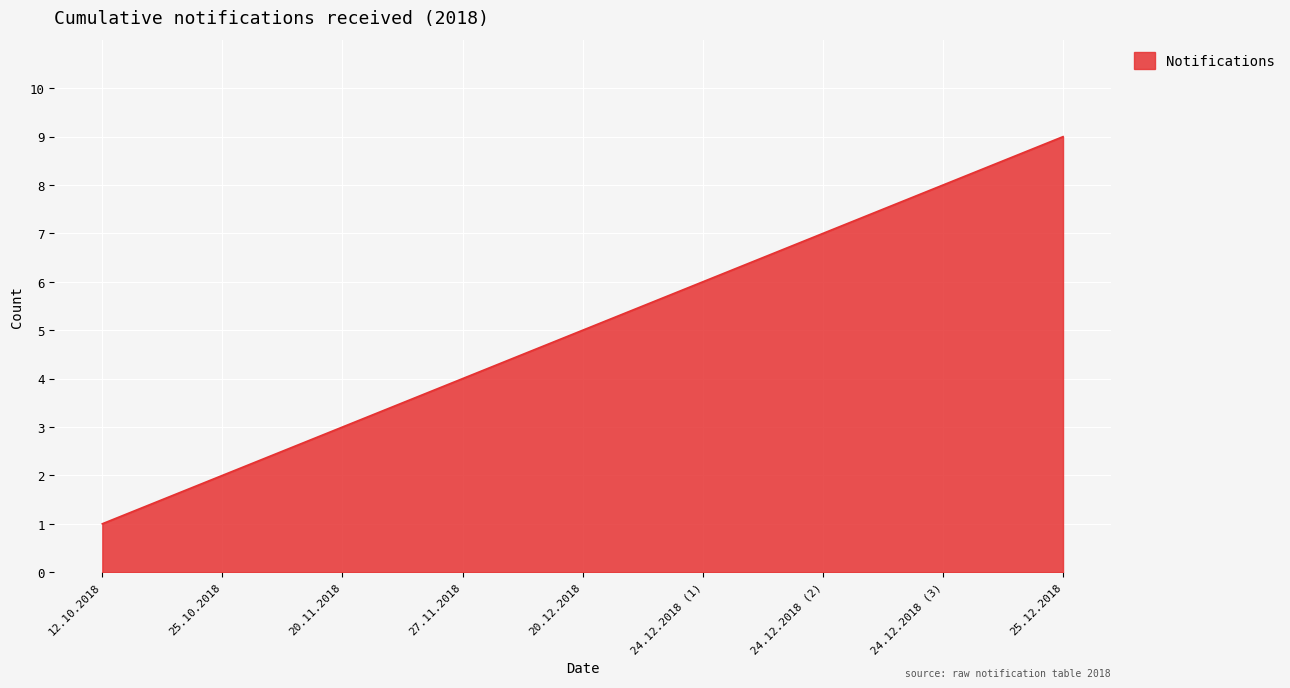

Which has a higher value, 24.12.2018 (3) or 12.10.2018?

24.12.2018 (3)